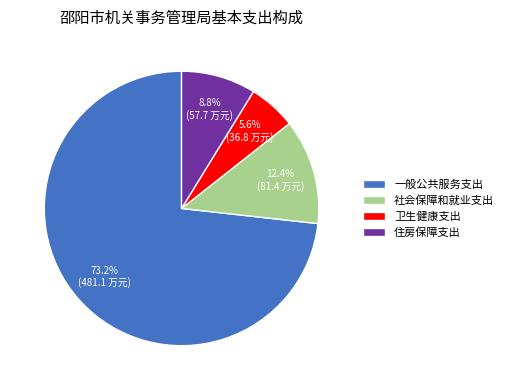

To the nearest percent, what is the difference between the 卫生健康支出 and 一般公共服务支出 slice percentages?

68%